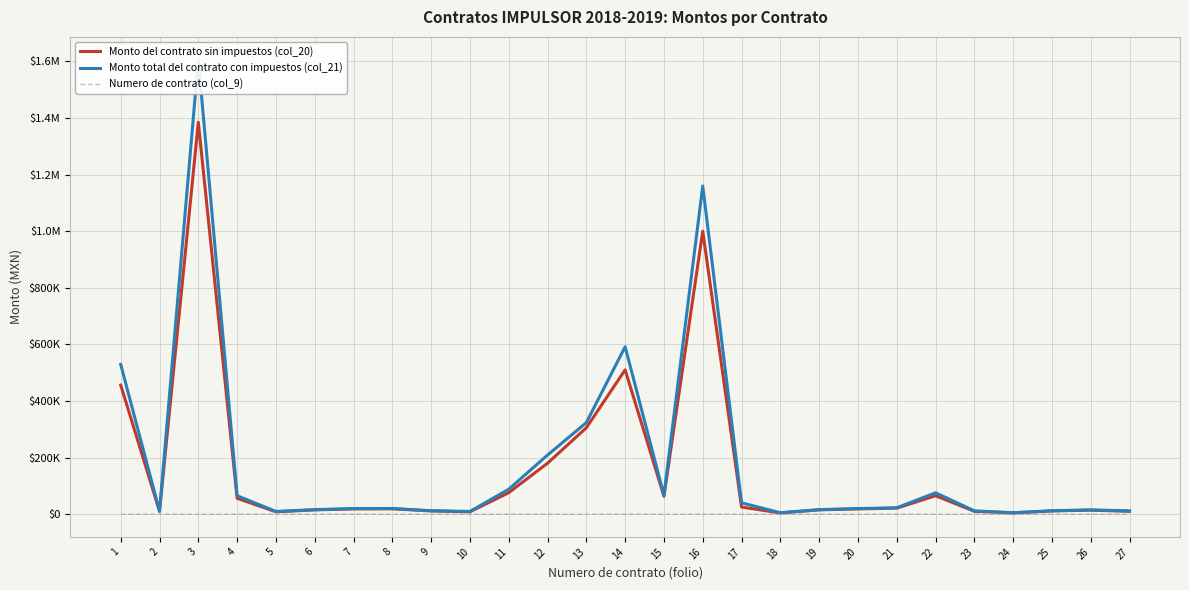

What is the minimum value for Monto del contrato sin impuestos (col_20)?

4325.9